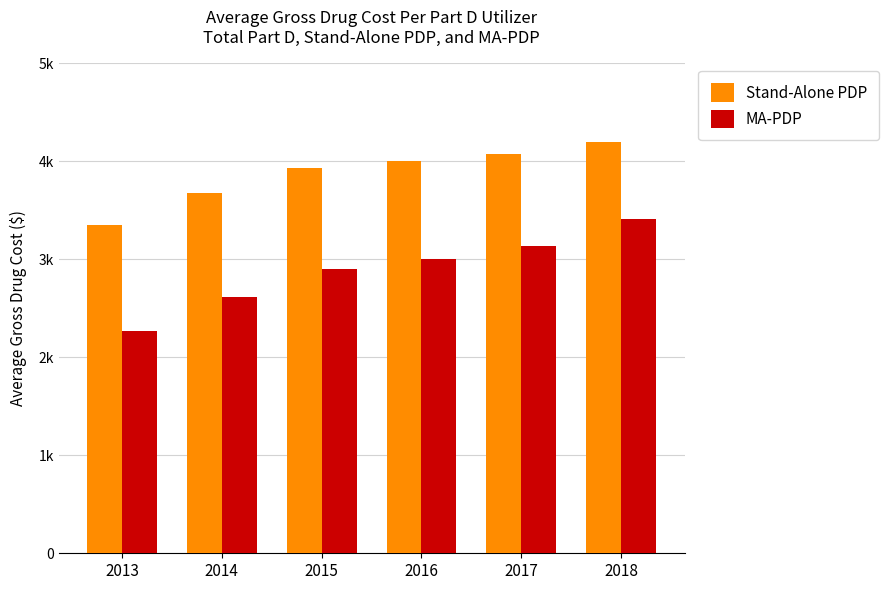

What is the total value across all series at 2016?

7008.3